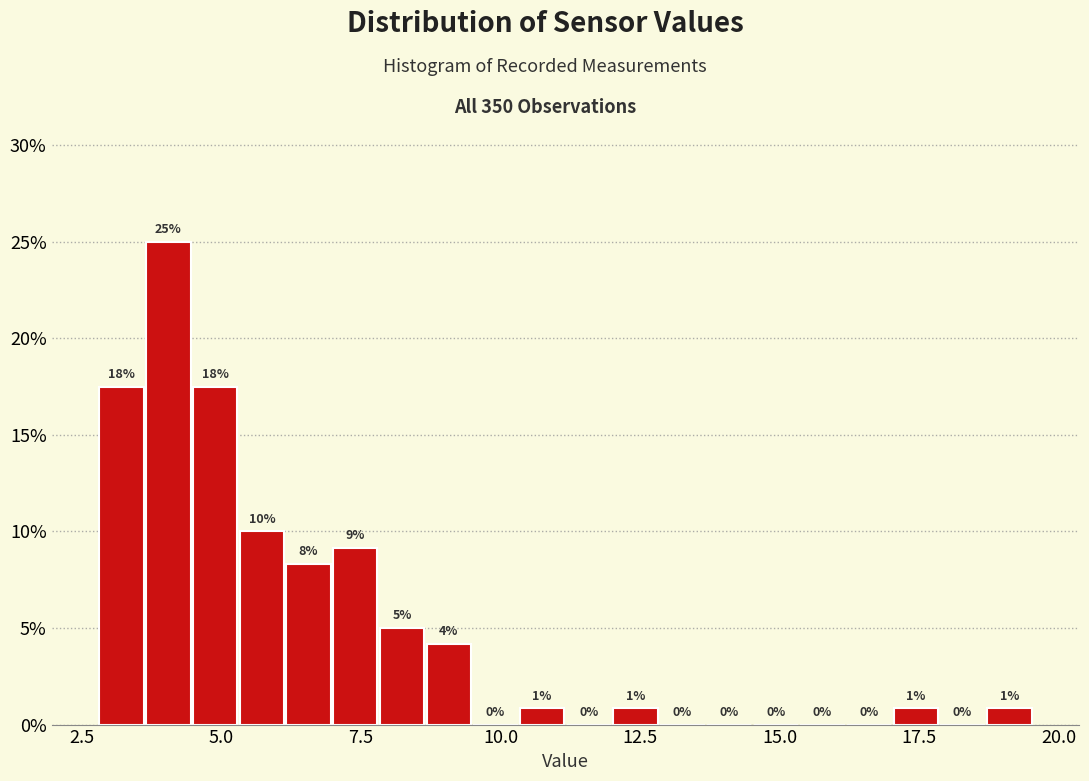

Around what value on the x-axis is the tallest bar? Give the approximate position of its centre, as read against the axis.

4.0